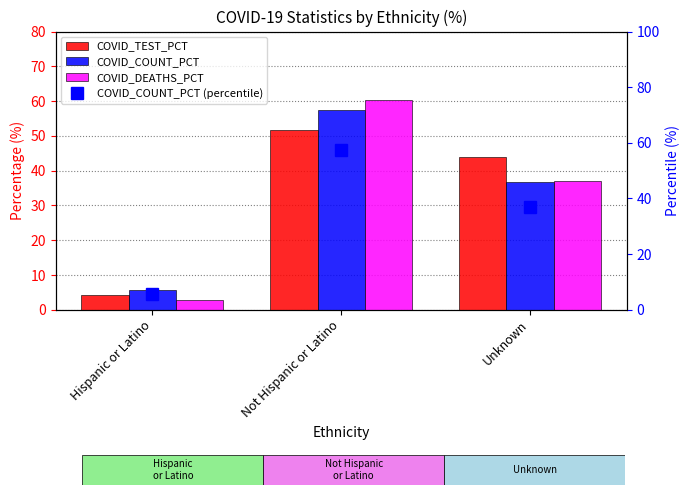

Which label corresponds to the smallest value in the chart?

Hispanic or Latino